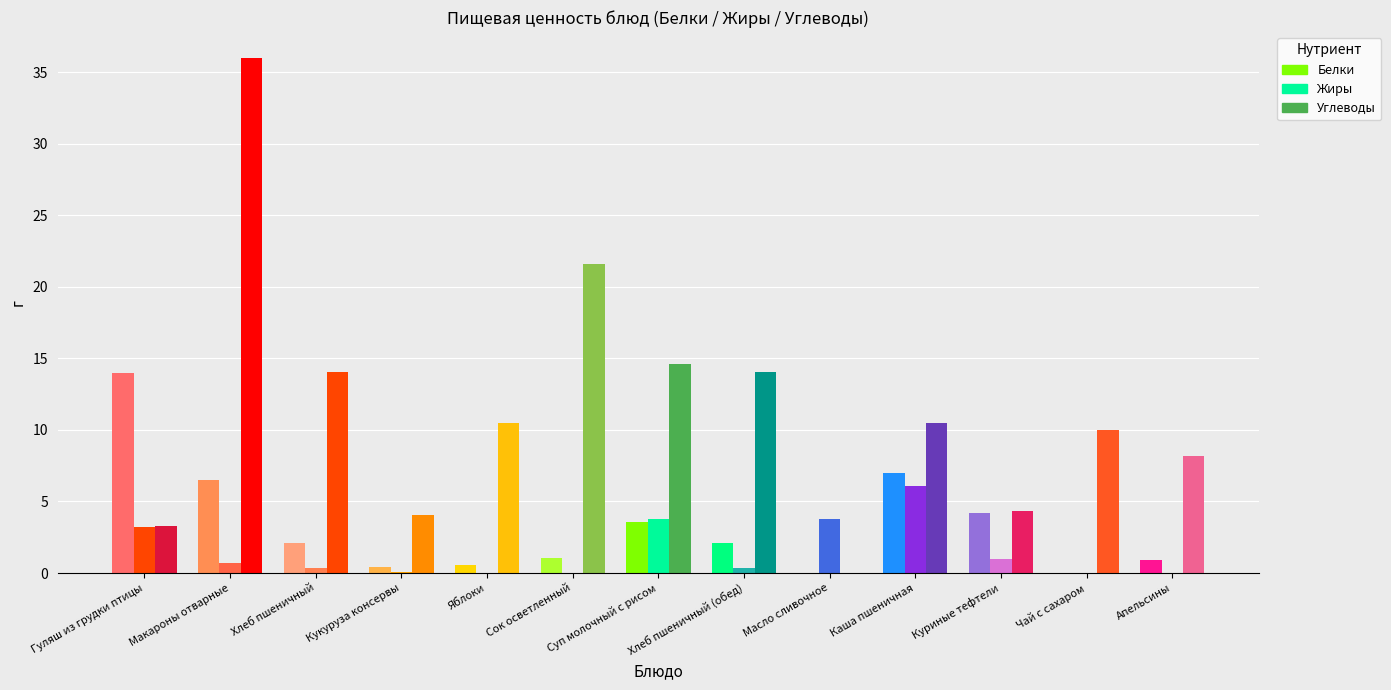

Reading left to right, what are all the values shown in this chart?

Белки: Гуляш из грудки птицы=14.0	Макароны отварные=6.5	Хлеб пшеничный=2.1	Кукуруза консервы=0.5	Яблоки=0.6	Сок осветленный=1.1	Суп молочный с рисом=3.6	Хлеб пшеничный (обед)=2.1	Масло сливочное=0.0	Каша пшеничная=7.0	Куриные тефтели=4.2	Чай с сахаром=0.0	Апельсины=0.9
Жиры: Гуляш из грудки птицы=3.2	Макароны отварные=0.7	Хлеб пшеничный=0.4	Кукуруза консервы=0.1	Яблоки=0.0	Сок осветленный=0.0	Суп молочный с рисом=3.8	Хлеб пшеничный (обед)=0.4	Масло сливочное=3.8	Каша пшеничная=6.1	Куриные тефтели=1.0	Чай с сахаром=0.0	Апельсины=0.0
Углеводы: Гуляш из грудки птицы=3.3	Макароны отварные=36.0	Хлеб пшеничный=14.1	Кукуруза консервы=4.1	Яблоки=10.5	Сок осветленный=21.6	Суп молочный с рисом=14.6	Хлеб пшеничный (обед)=14.1	Масло сливочное=0.0	Каша пшеничная=10.5	Куриные тефтели=4.3	Чай с сахаром=10.0	Апельсины=8.2